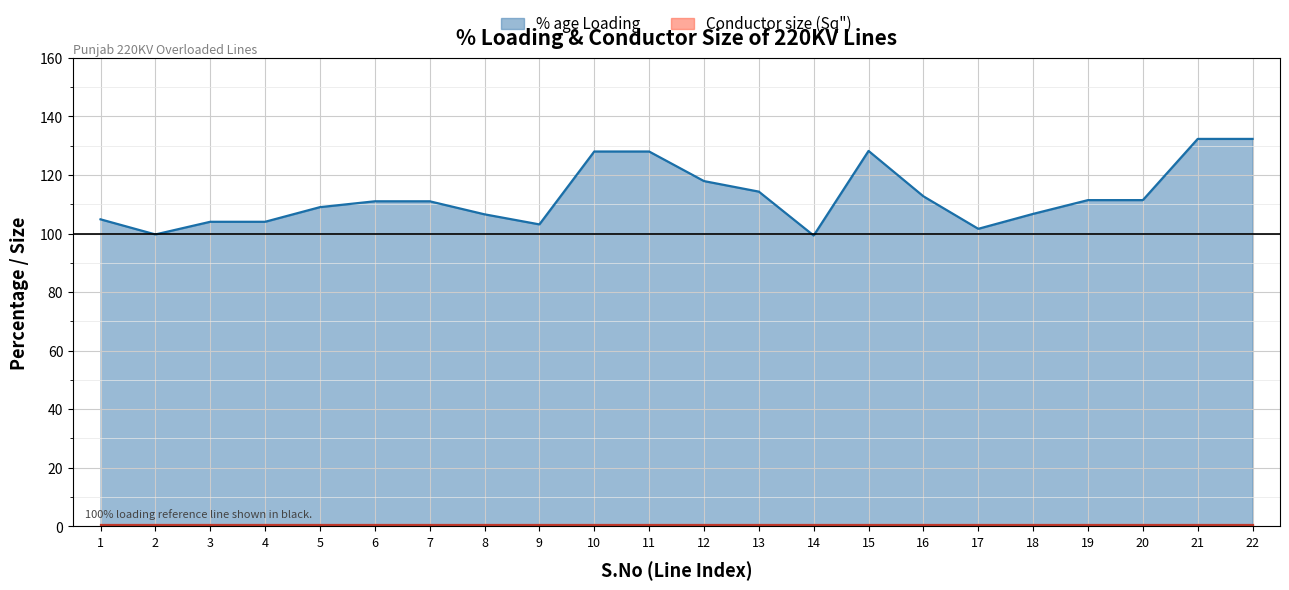

Between 5 and 18, which is larger?

5